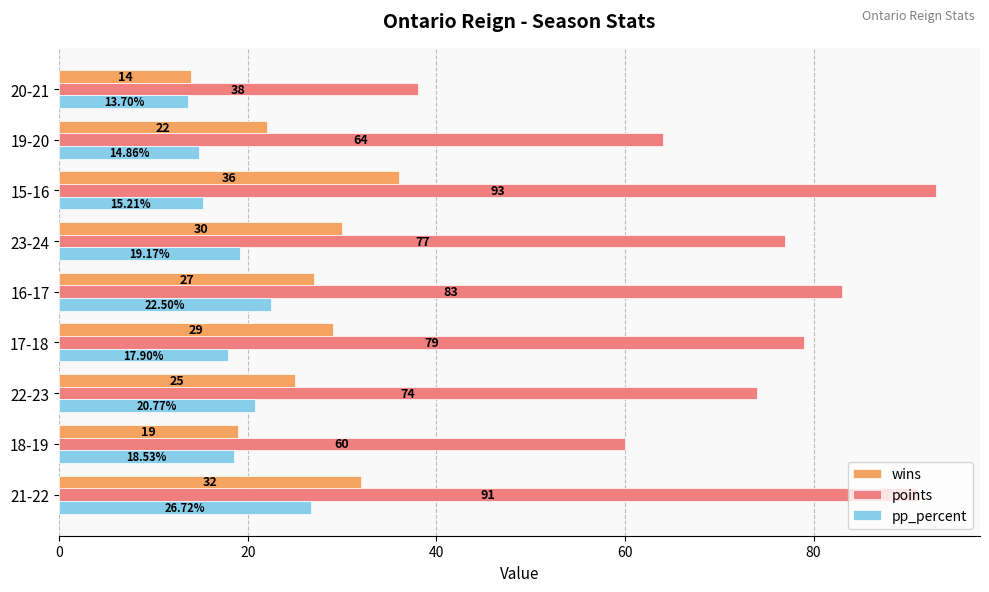

What is the difference between the second highest and minimum values in the pp_percent series?

8.8